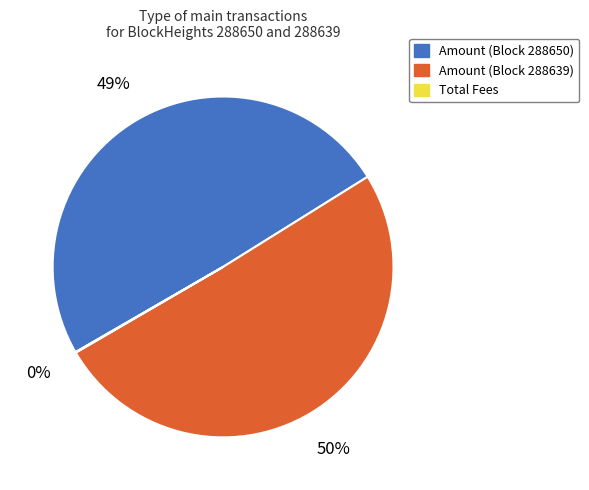

Approximately how many times larger is the value at Amount (Block 288650) compared to Amount (Block 288639)?

1.0